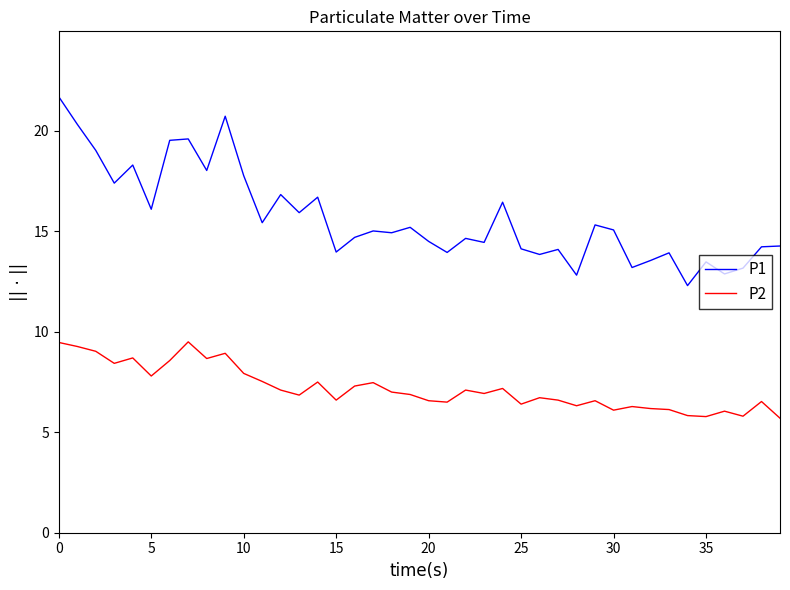

Which series has the widest spread of values?

P1